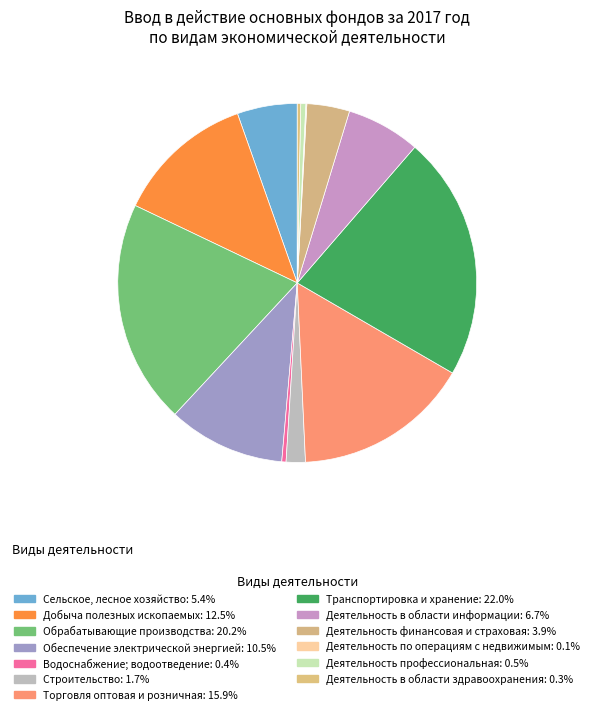

Which has a higher value, Деятельность по операциям с недвижимым or Строительство?

Строительство